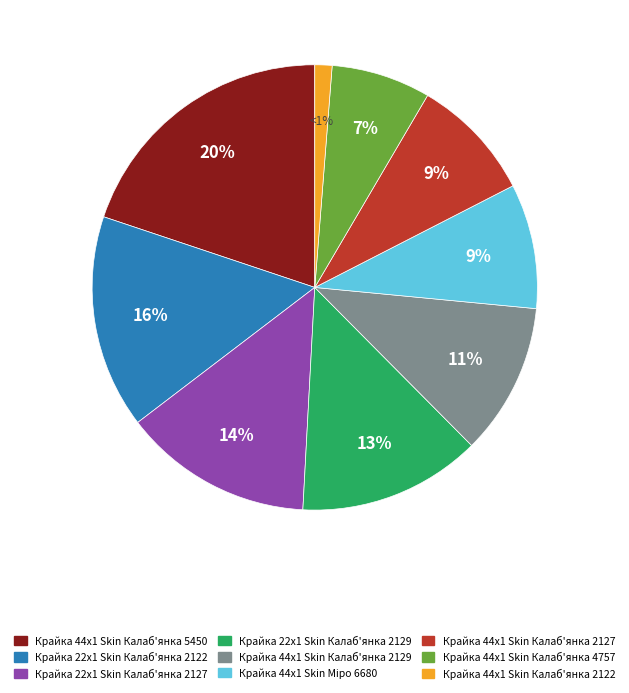

Which category has the smallest portion of the pie?

Крайка 44x1 Skin Калаб'янка 2122